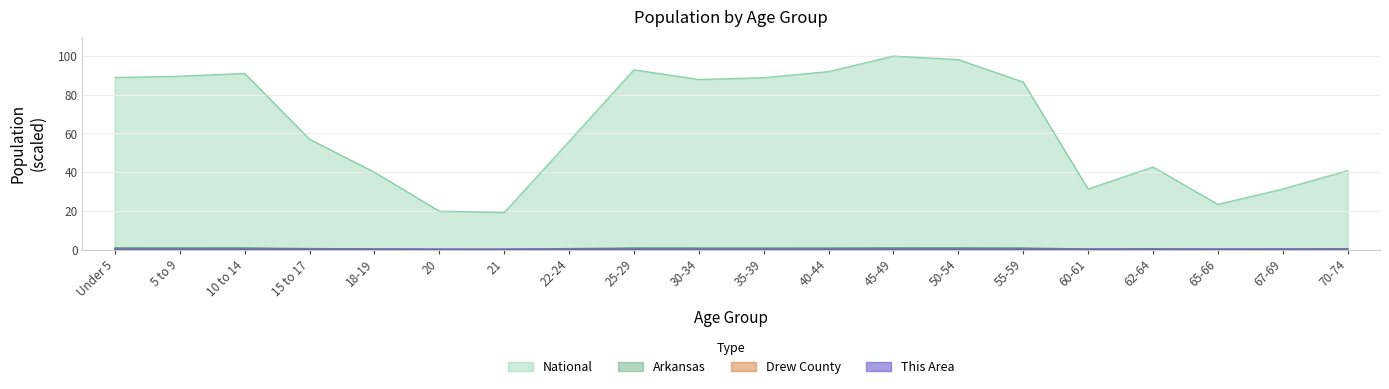

Rank the series by their maximum value, from lowest to highest.

This Area, Drew County, Arkansas, National